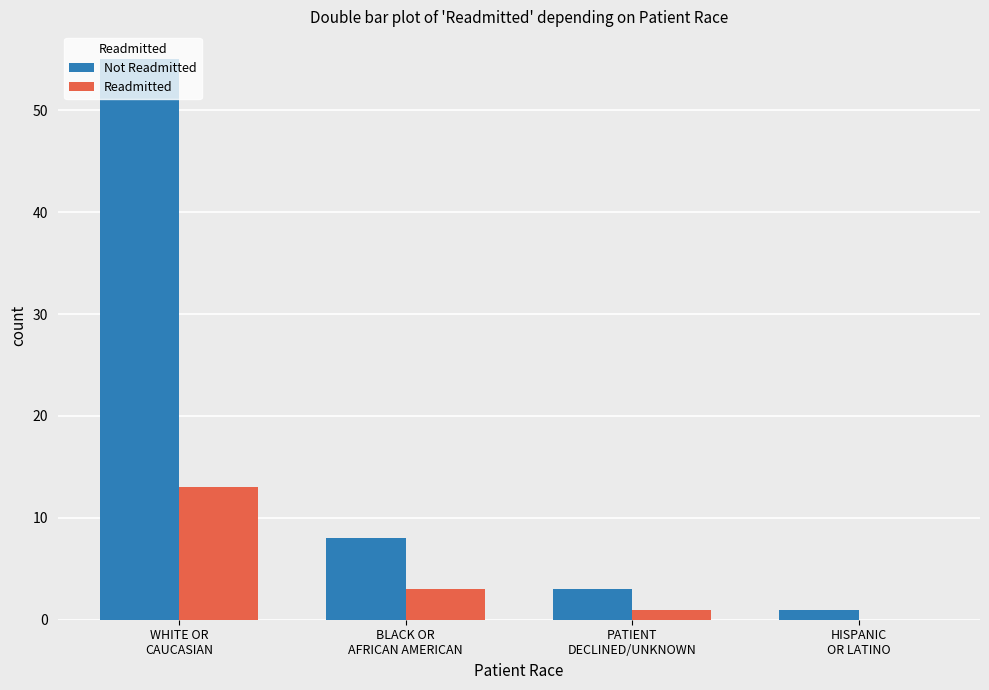

What is the sum of the Readmitted values at BLACK OR
AFRICAN AMERICAN and PATIENT
DECLINED/UNKNOWN?

4